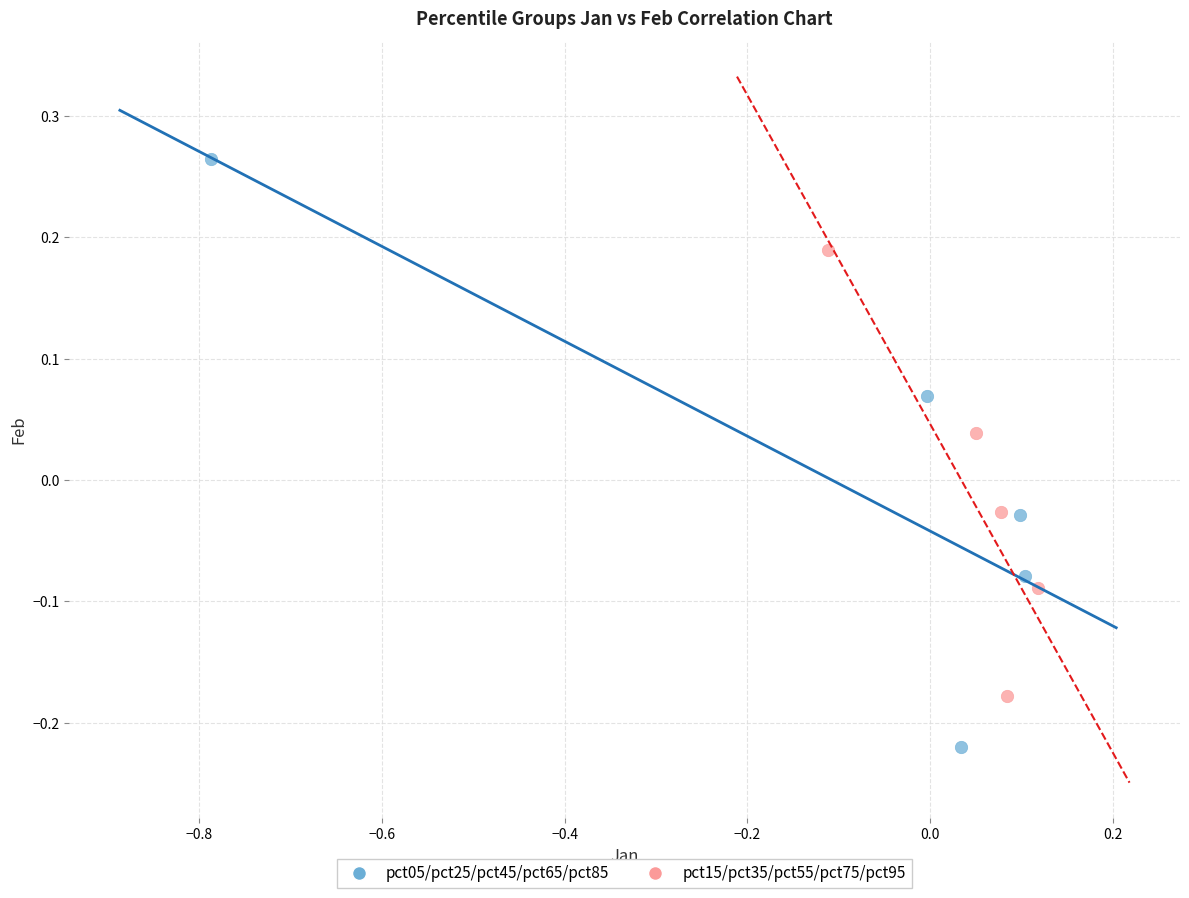

Which series reaches the maximum Y coordinate?

pct05/pct25/pct45/pct65/pct85